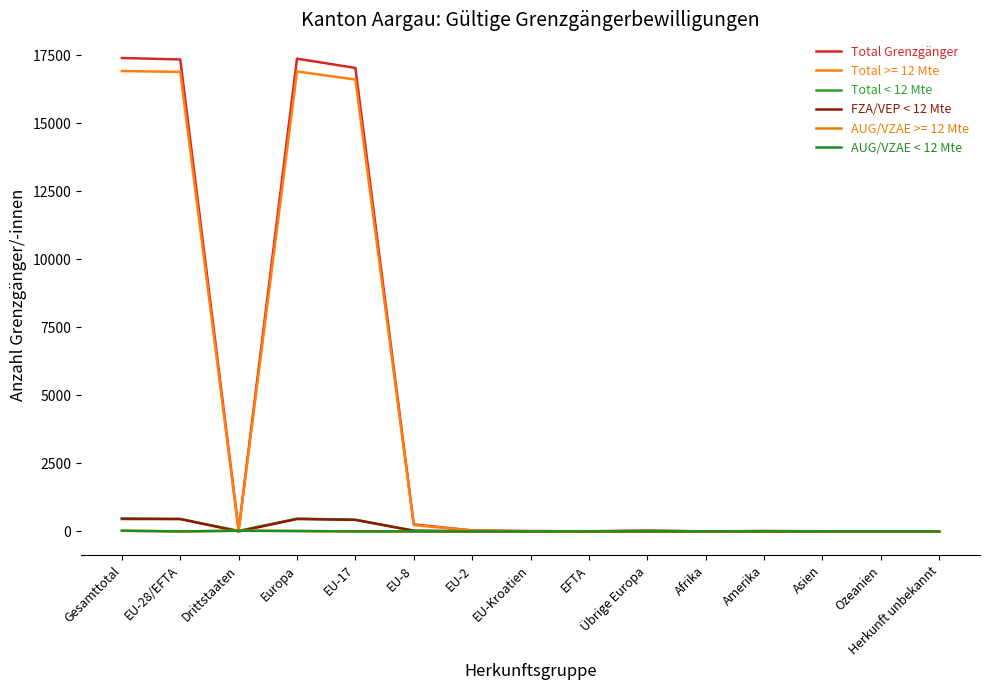

What is the label of the 2nd point from the right?

Ozeanien